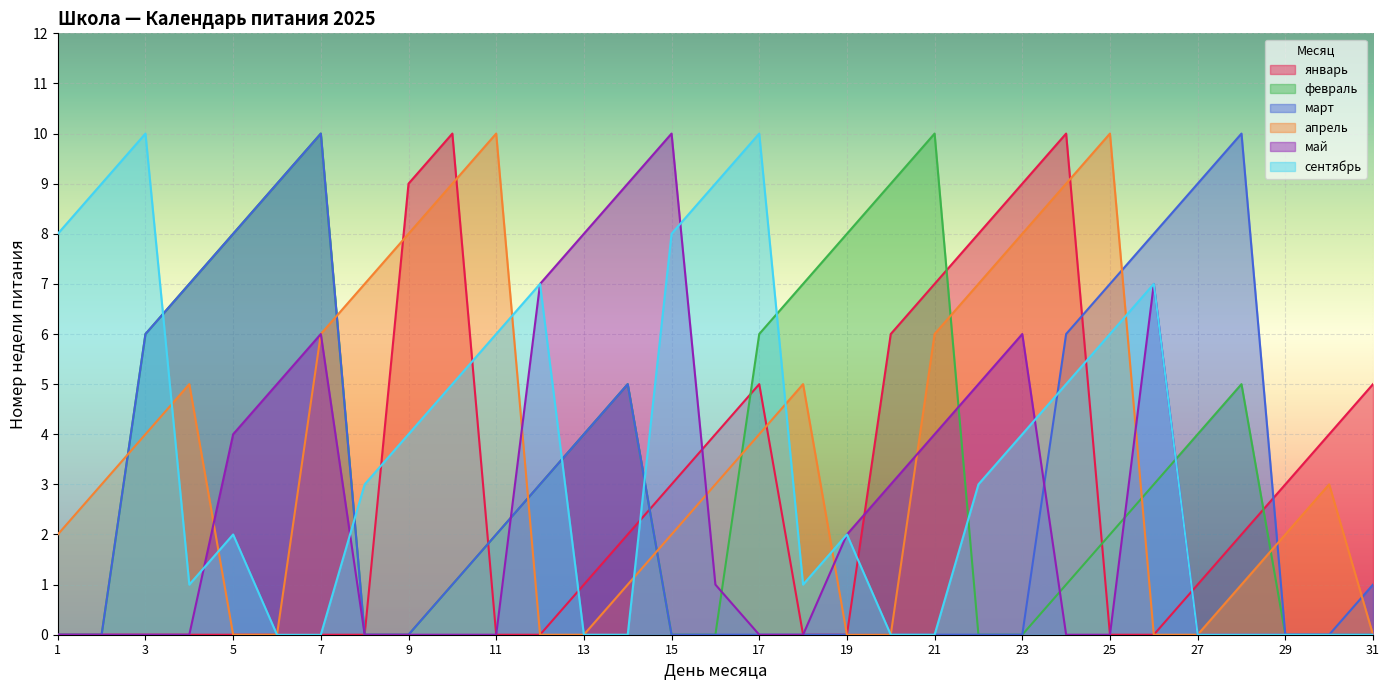

In март, how many points are higher than both neighbors (excluding endpoints)?

3